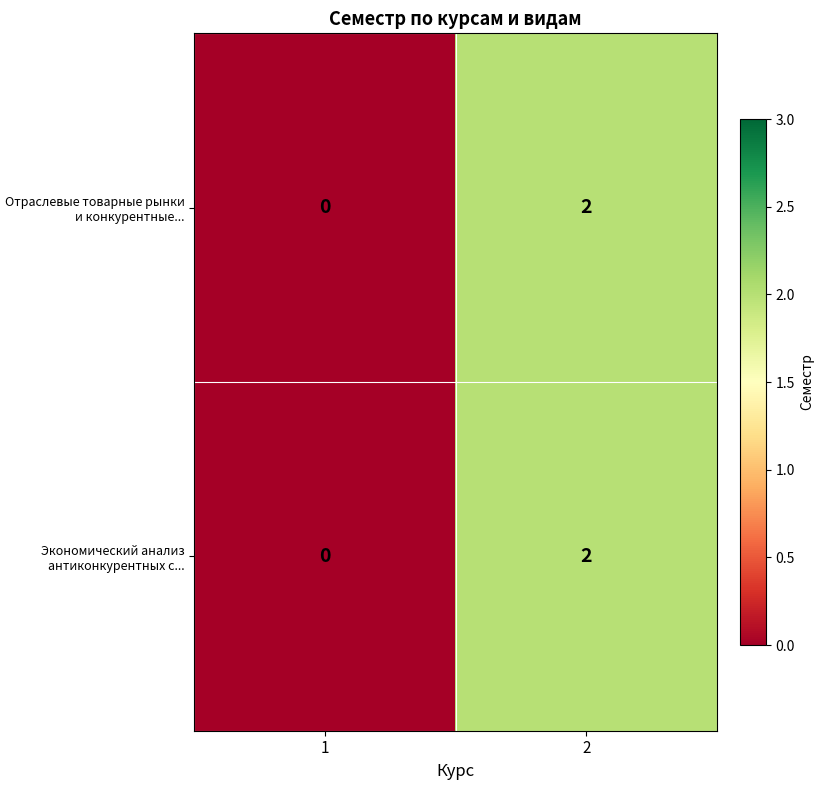

The Отраслевые товарные рынки и конкурентные... series shows 2 at 2. True or false?

True